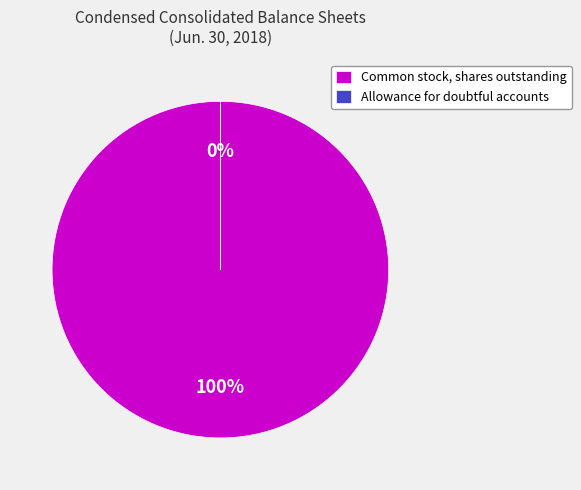

Does any single category account for the majority?

Yes